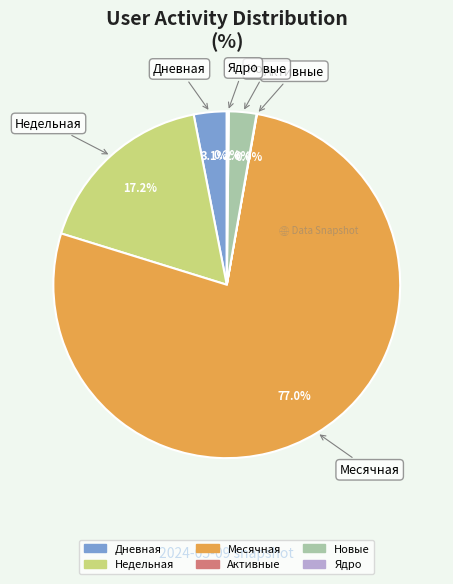

Which slice is the largest?

Месячная